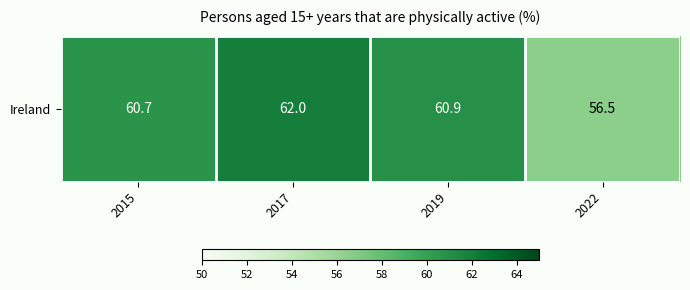

The value at 2015 is 60.7. True or false?

True